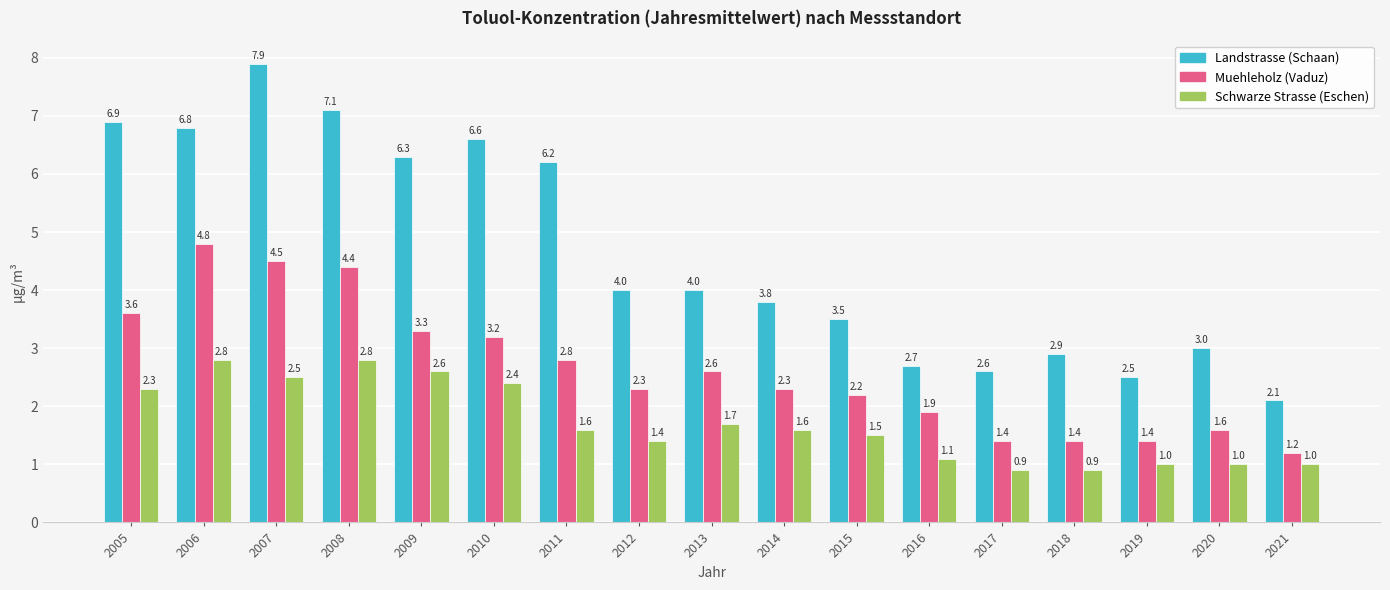

What is the total value across all series at 2019?

4.9